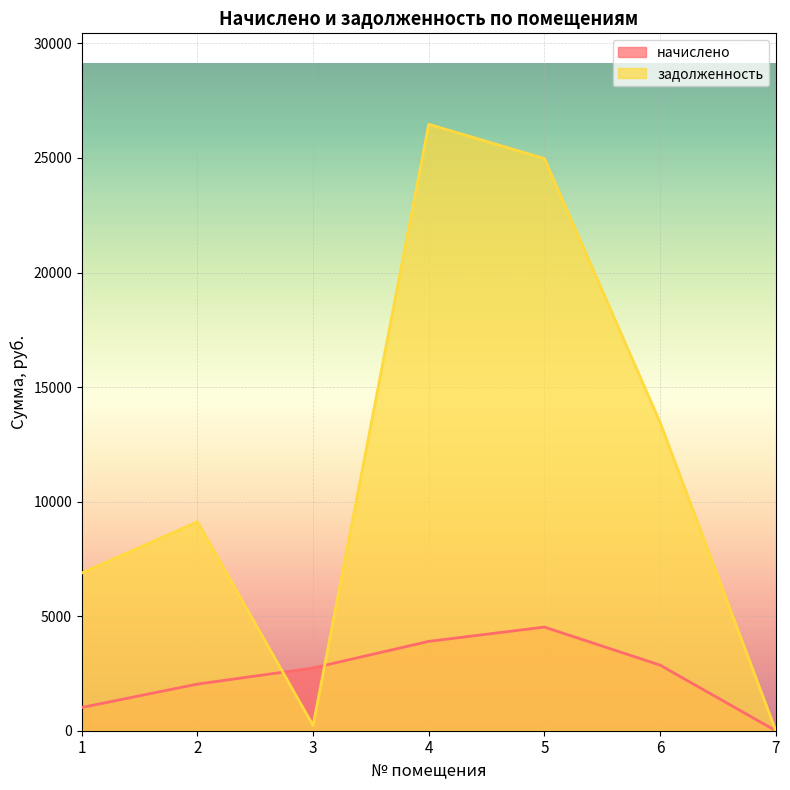

Where is the first local maximum for задолженность?

2